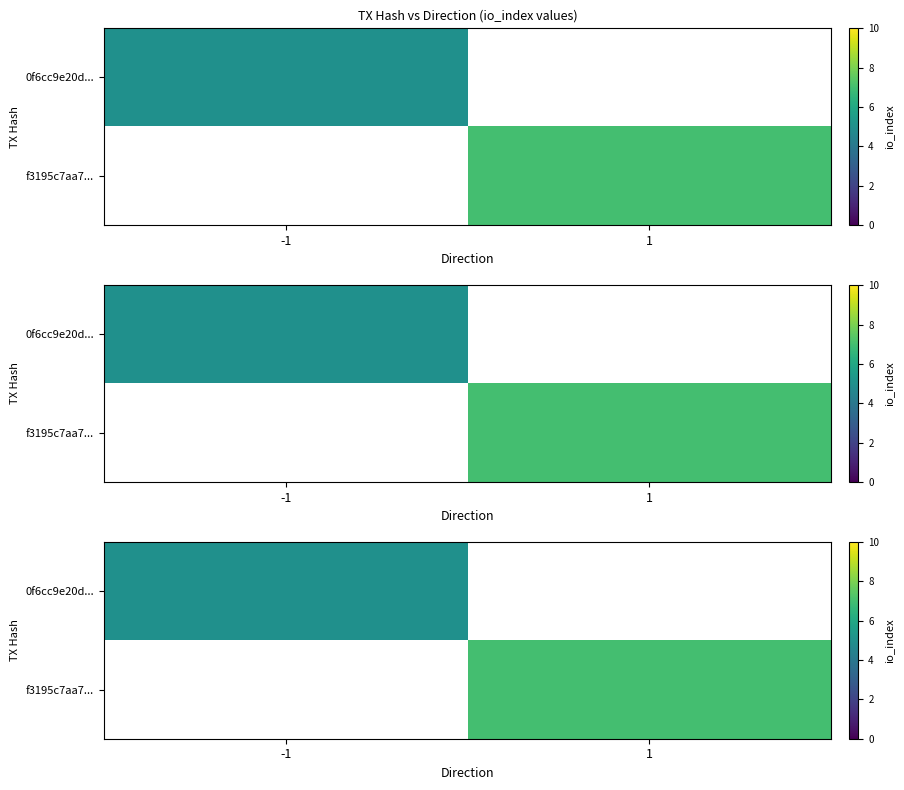

What is the highest value of the 0f6cc9e20d... series?

5.0